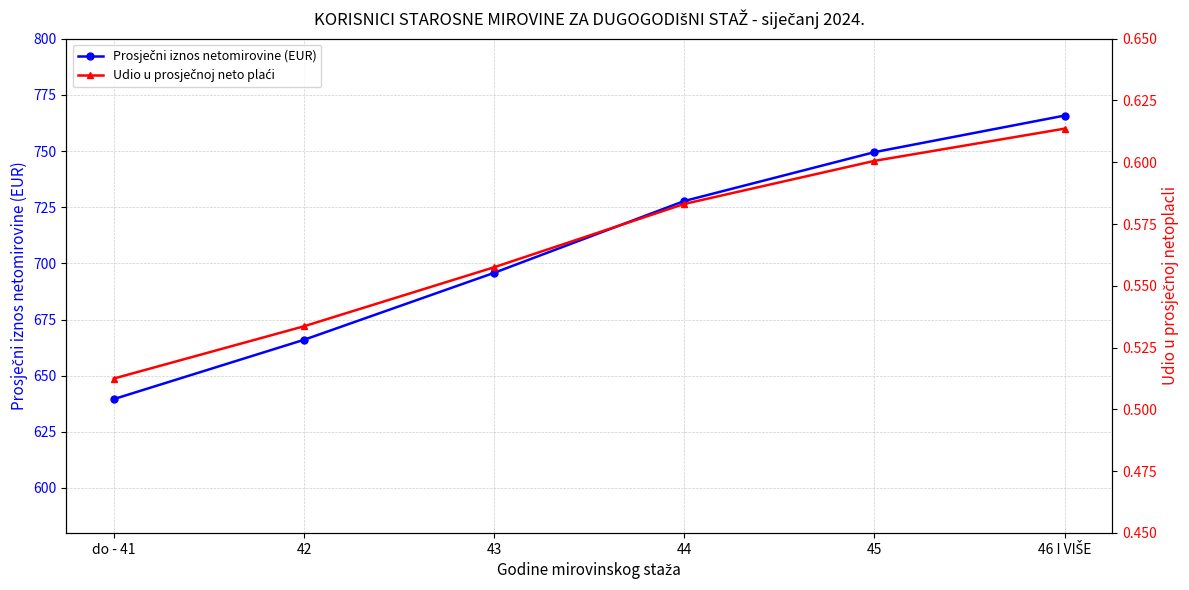

At which category is the sum across all series the highest?

46 I VIŠE